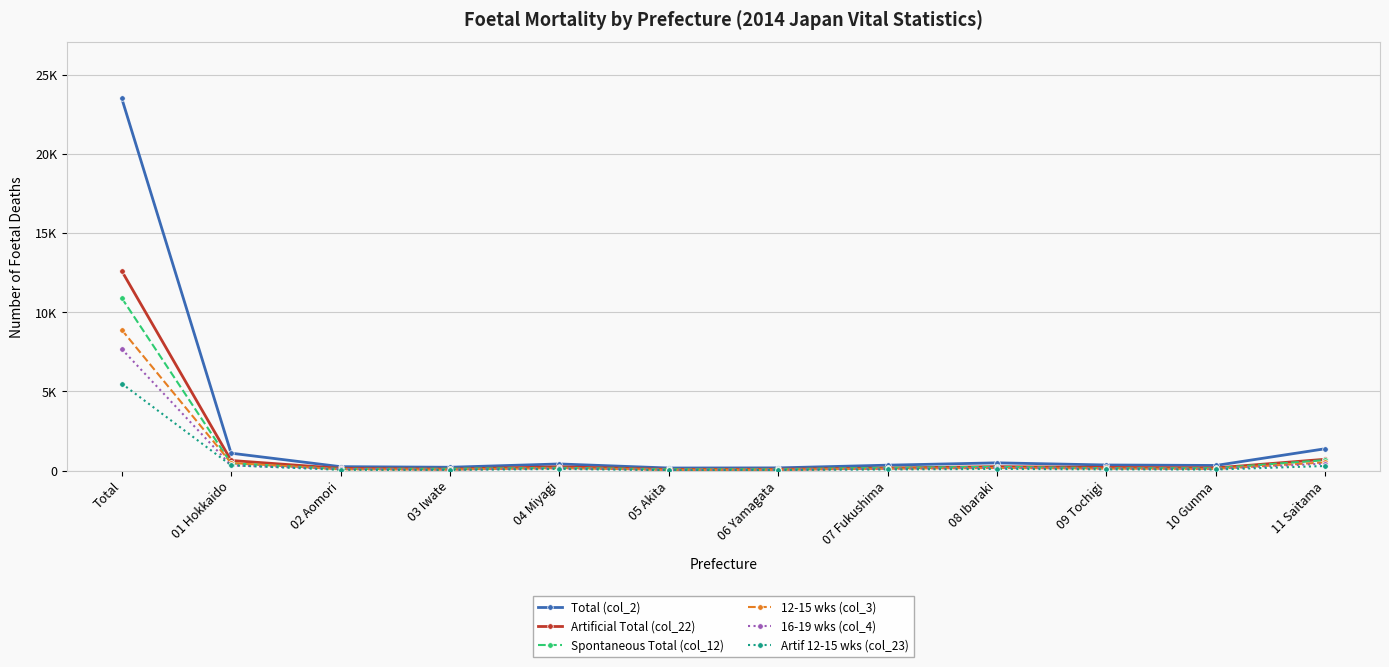

What is the sum of all 16-19 wks (col_4) values?

9420